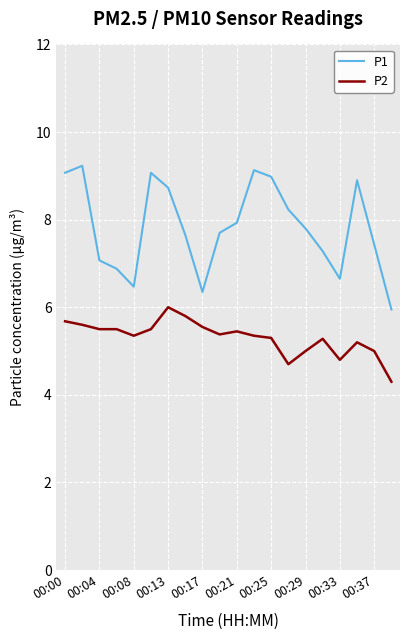

Rank the series by their average value, from highest to lowest.

P1, P2